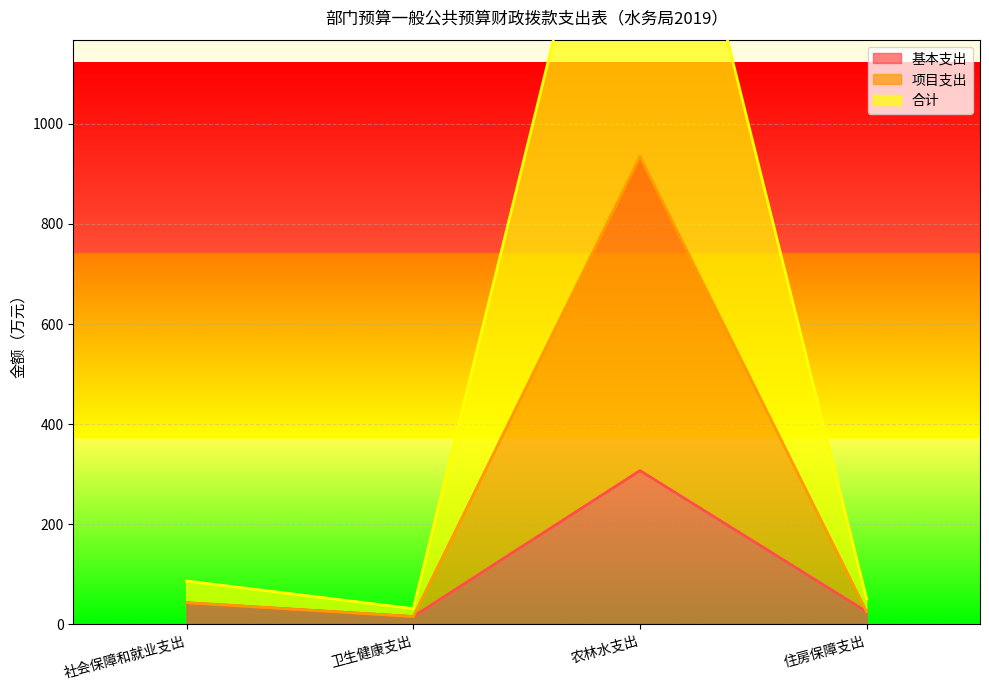

How many categories are shown in the chart?

4